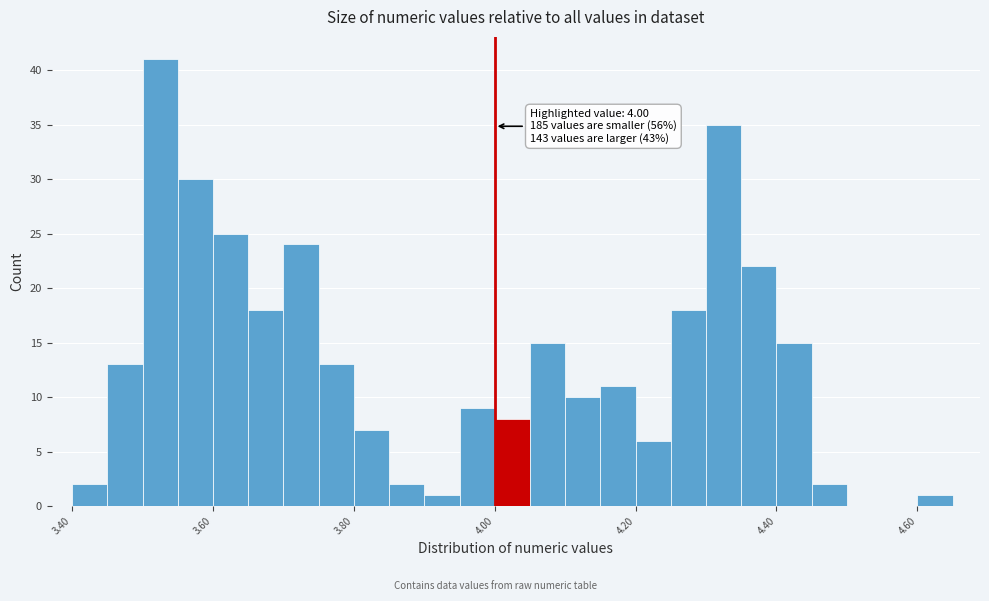

Around what value on the x-axis is the tallest bar? Give the approximate position of its centre, as read against the axis.

3.52